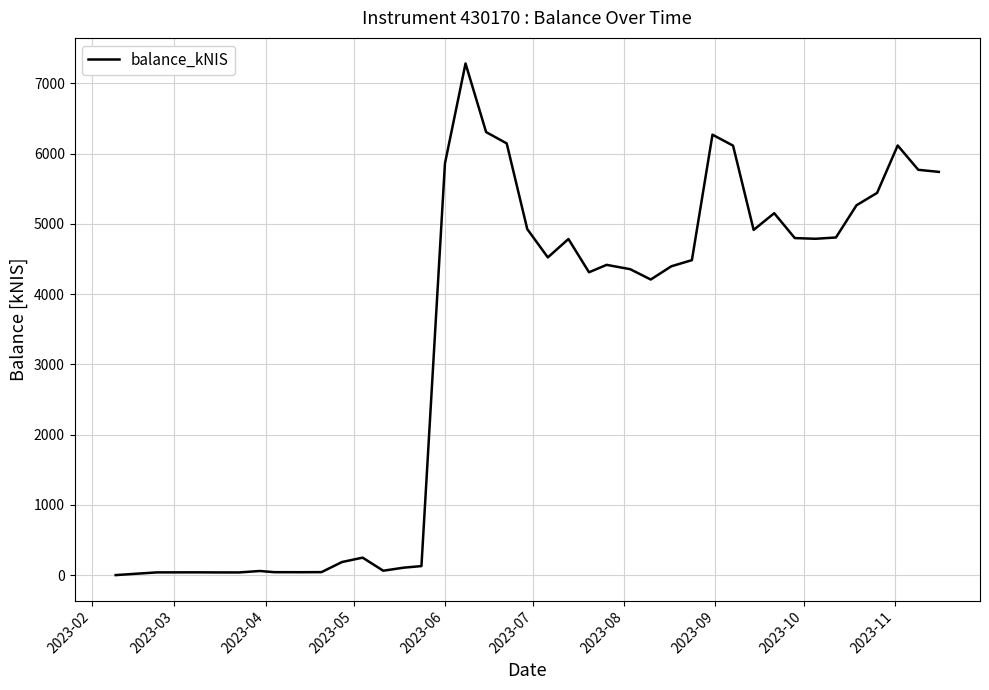

Is this an area chart (filled region under the line)?

No